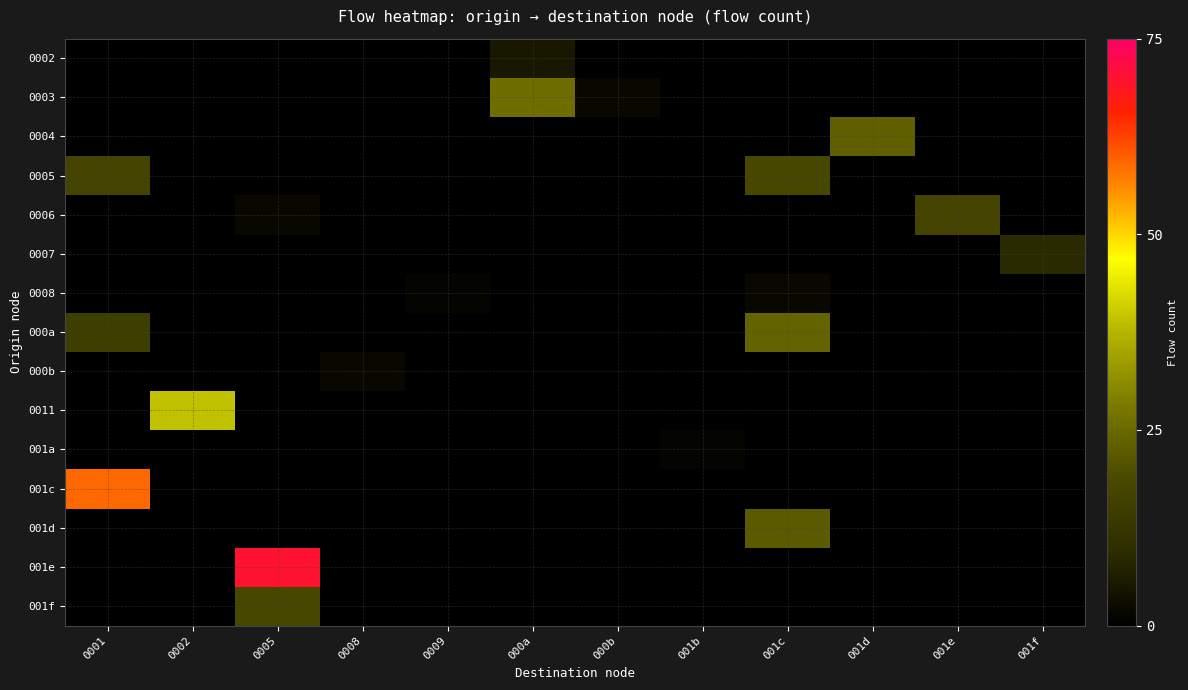

Reading left to right, transcribe all the data shown in this chart.

0002: 0001=0	0002=0	0005=0	0008=0	0009=0	000a=5	000b=0	001b=0	001c=0	001d=0	001e=0	001f=0
0003: 0001=0	0002=0	0005=0	0008=0	0009=0	000a=26	000b=2	001b=0	001c=0	001d=0	001e=0	001f=0
0004: 0001=0	0002=0	0005=0	0008=0	0009=0	000a=0	000b=0	001b=0	001c=0	001d=23	001e=0	001f=0
0005: 0001=17	0002=0	0005=0	0008=0	0009=0	000a=0	000b=0	001b=0	001c=18	001d=0	001e=0	001f=0
0006: 0001=0	0002=0	0005=2	0008=0	0009=0	000a=0	000b=0	001b=0	001c=0	001d=0	001e=17	001f=0
0007: 0001=0	0002=0	0005=0	0008=0	0009=0	000a=0	000b=0	001b=0	001c=0	001d=0	001e=0	001f=9
0008: 0001=0	0002=0	0005=0	0008=0	0009=1	000a=0	000b=0	001b=0	001c=2	001d=0	001e=0	001f=0
000a: 0001=15	0002=0	0005=0	0008=0	0009=0	000a=0	000b=0	001b=0	001c=24	001d=0	001e=0	001f=0
000b: 0001=0	0002=0	0005=0	0008=2	0009=0	000a=0	000b=0	001b=0	001c=0	001d=0	001e=0	001f=0
0011: 0001=0	0002=39	0005=0	0008=0	0009=0	000a=0	000b=0	001b=0	001c=0	001d=0	001e=0	001f=0
001a: 0001=0	0002=0	0005=0	0008=0	0009=0	000a=0	000b=0	001b=1	001c=0	001d=0	001e=0	001f=0
001c: 0001=59	0002=0	0005=0	0008=0	0009=0	000a=0	000b=0	001b=0	001c=0	001d=0	001e=0	001f=0
001d: 0001=0	0002=0	0005=0	0008=0	0009=0	000a=0	000b=0	001b=0	001c=22	001d=0	001e=0	001f=0
001e: 0001=0	0002=0	0005=70	0008=0	0009=0	000a=0	000b=0	001b=0	001c=0	001d=0	001e=0	001f=0
001f: 0001=0	0002=0	0005=18	0008=0	0009=0	000a=0	000b=0	001b=0	001c=0	001d=0	001e=0	001f=0